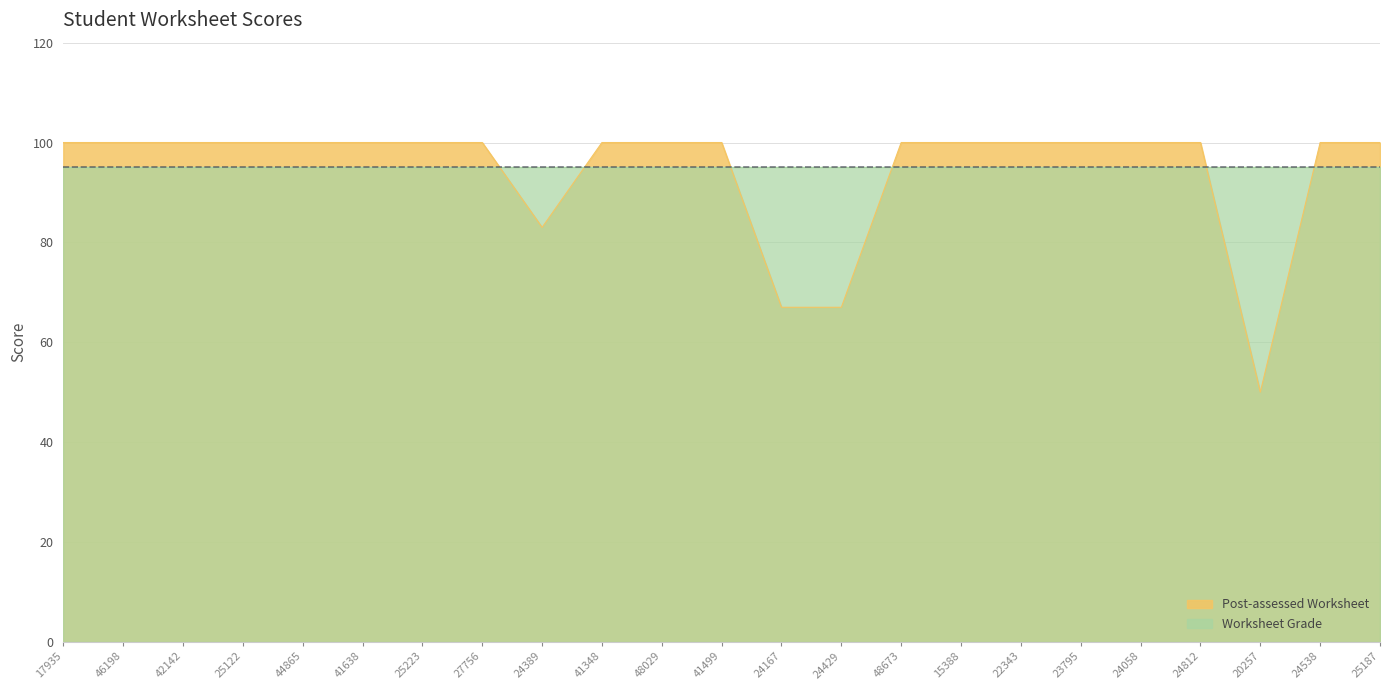

Reading left to right, transcribe all the data shown in this chart.

17935=100	46198=100	42142=100	25122=100	44865=100	41638=100	25223=100	27756=100	24389=83	41348=100	48029=100	41499=100	24167=67	24429=67	48673=100	15388=100	22343=100	23795=100	24058=100	24812=100	20257=50	24538=100	25187=100